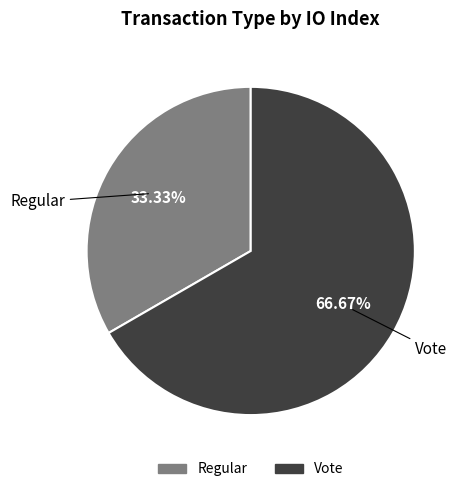

To the nearest percent, what is the combined percentage of Regular and Vote?

100%